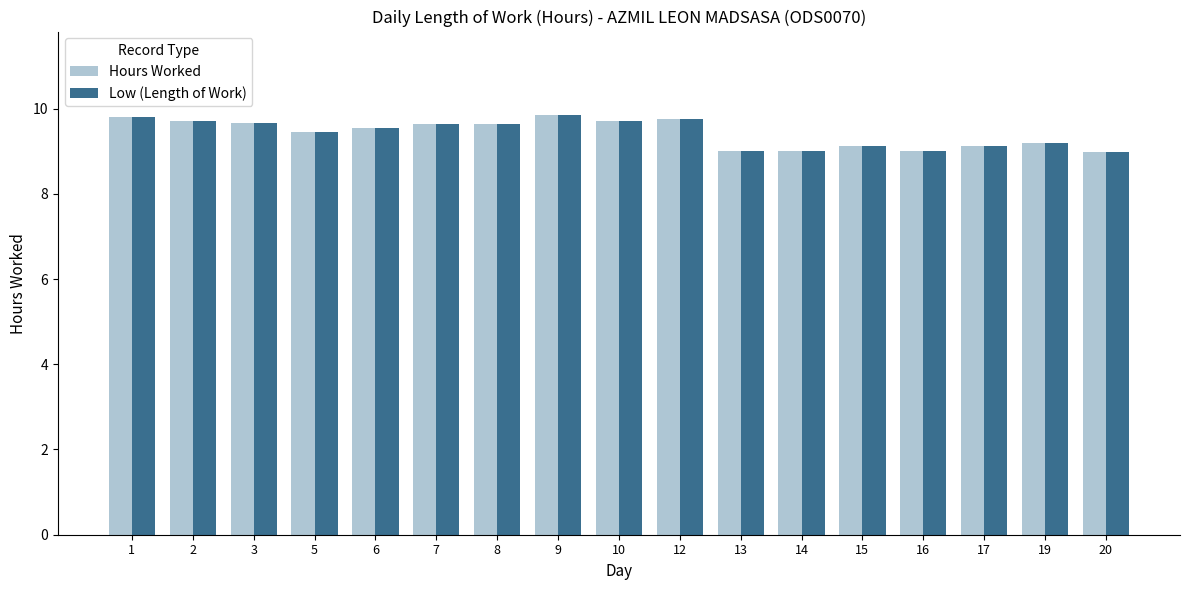

What is the maximum value shown in the chart?

9.8